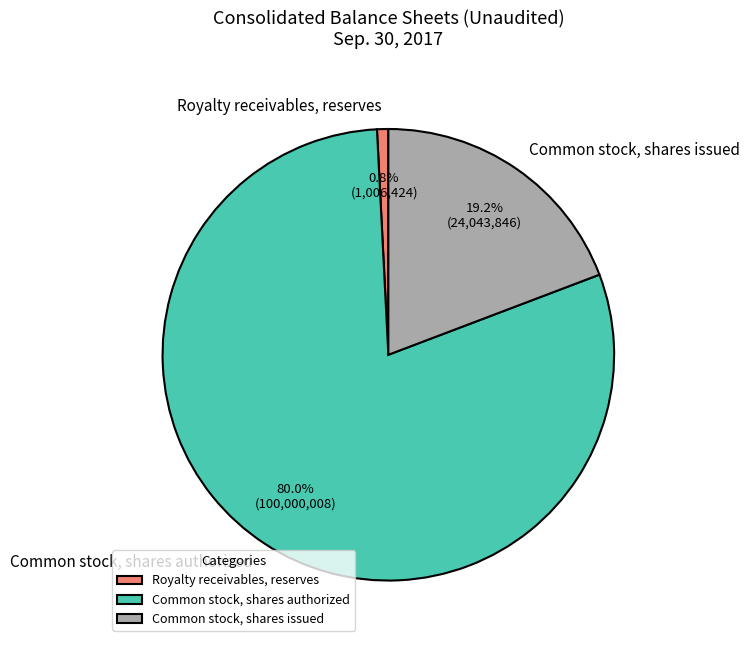

Is the sum of Common stock, shares authorized and Common stock, shares issued greater than half?

Yes